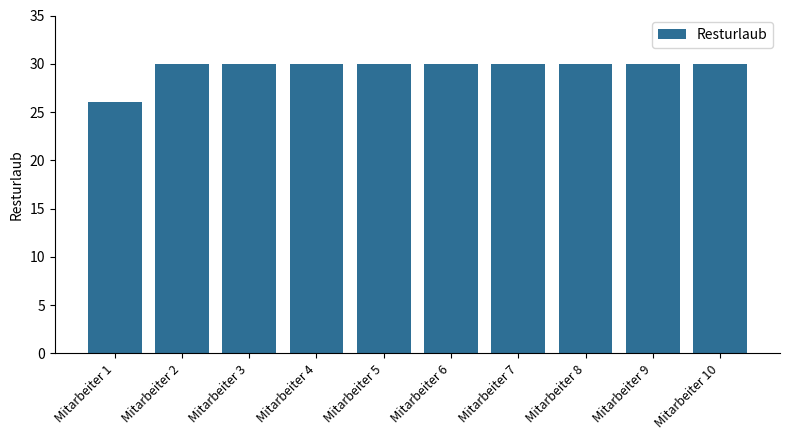

Reading left to right, what are all the values shown in this chart?

26	30	30	30	30	30	30	30	30	30